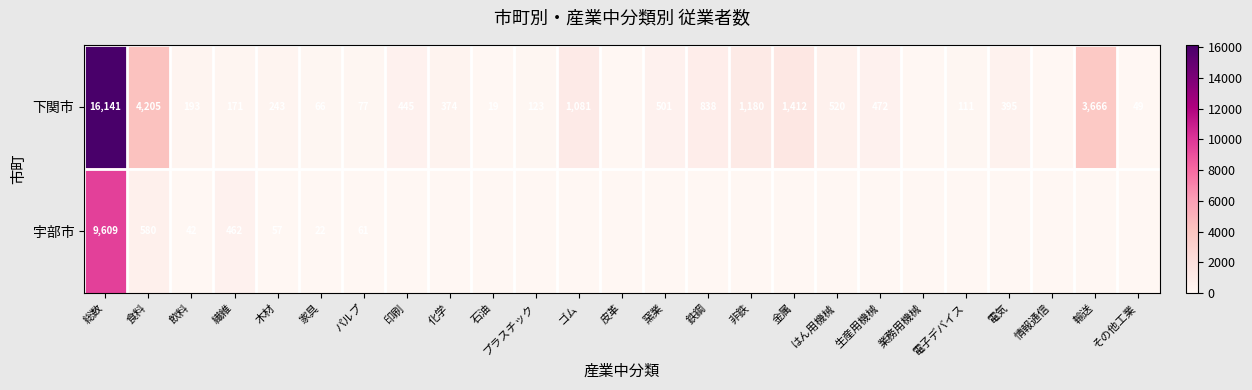

What is the total value across all series at 生産用機械?

472